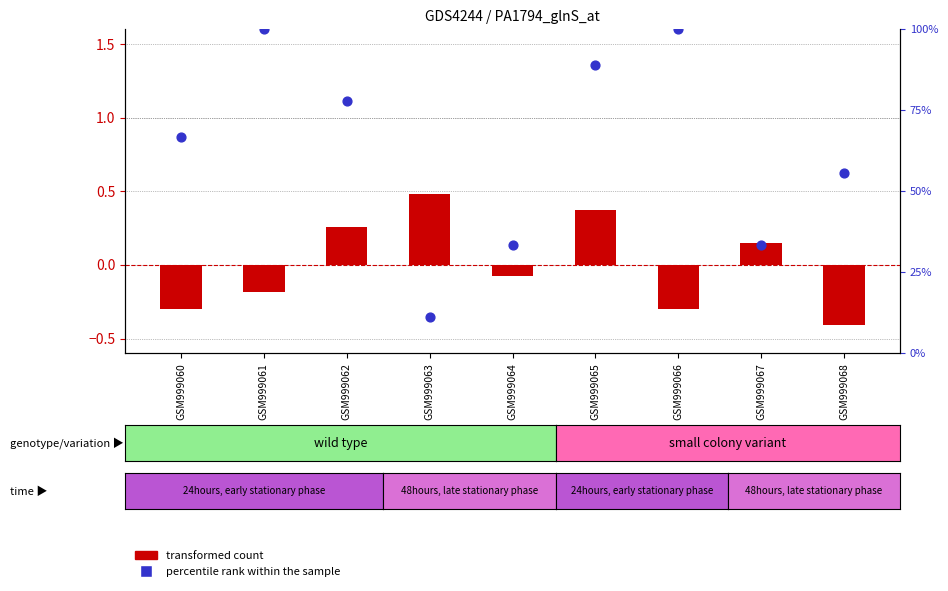

At how many categories does at least one series exceed 6?

9